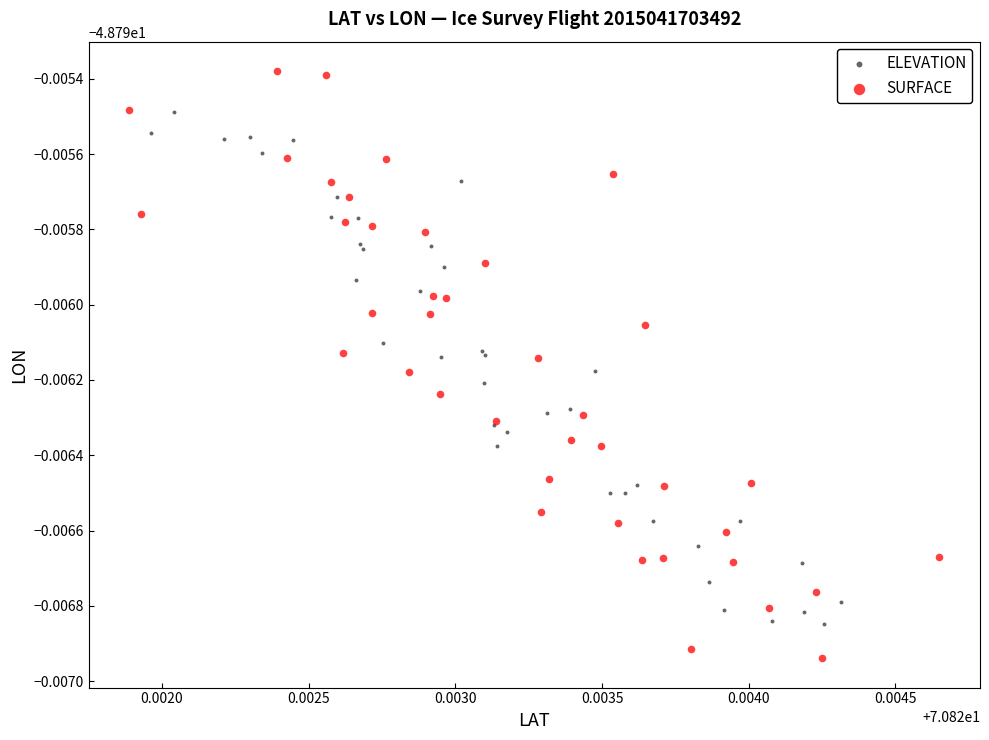

Which series has the largest Y range (max minus min)?

SURFACE